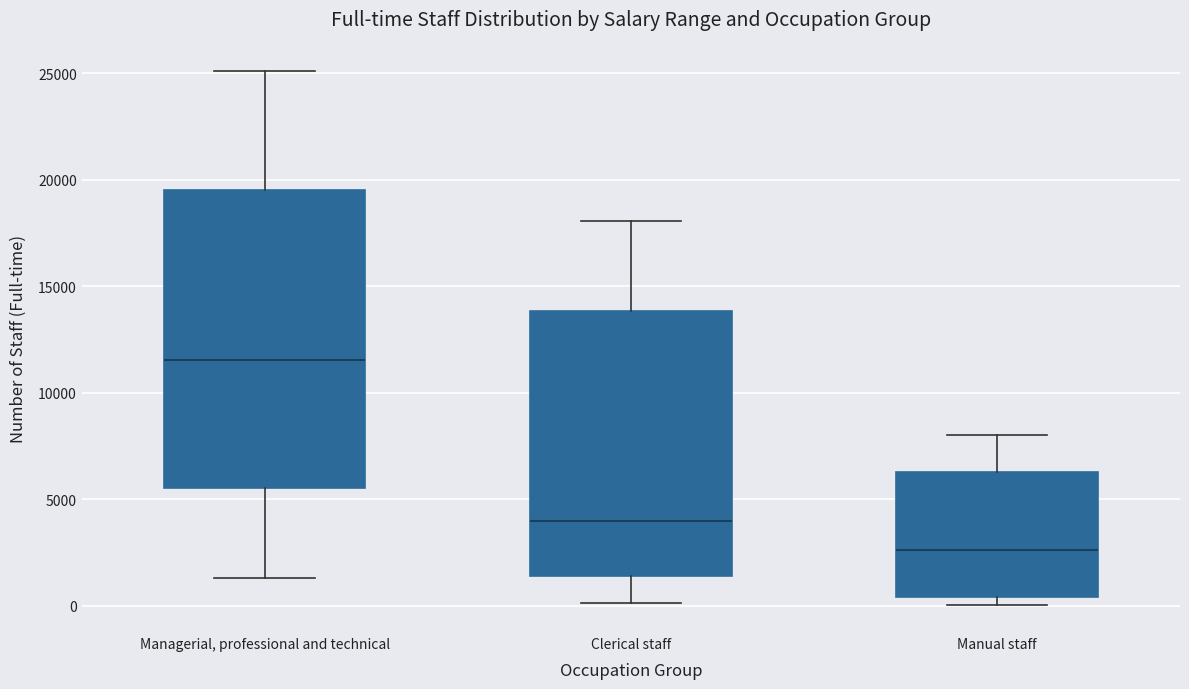

Where does the lower whisker of the box for Clerical staff end on the y-axis? The values are not printed on the chart, so give them approximately, as read against the axis.

0